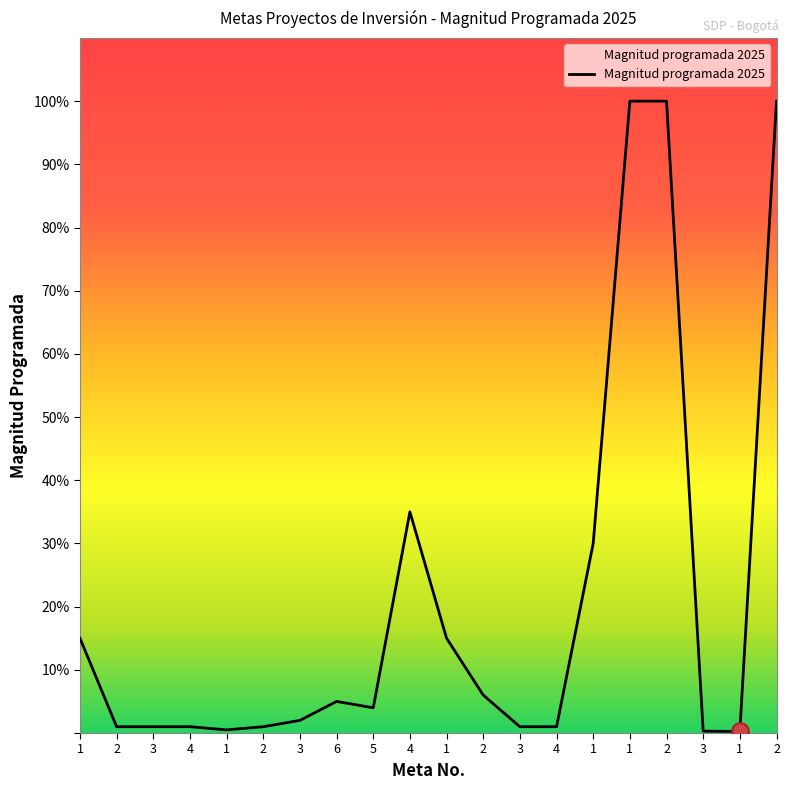

Is this an area chart (filled region under the line)?

Yes